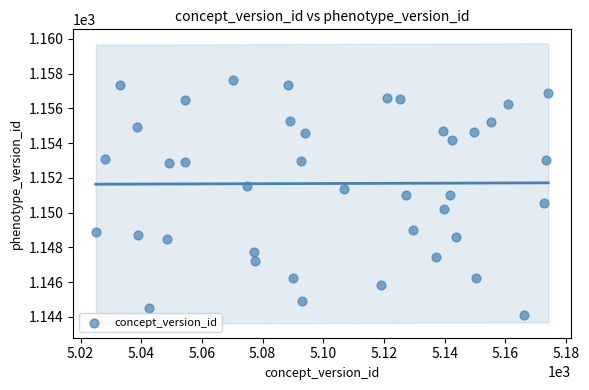

What is the range of Y values (max minus min)?

13.5